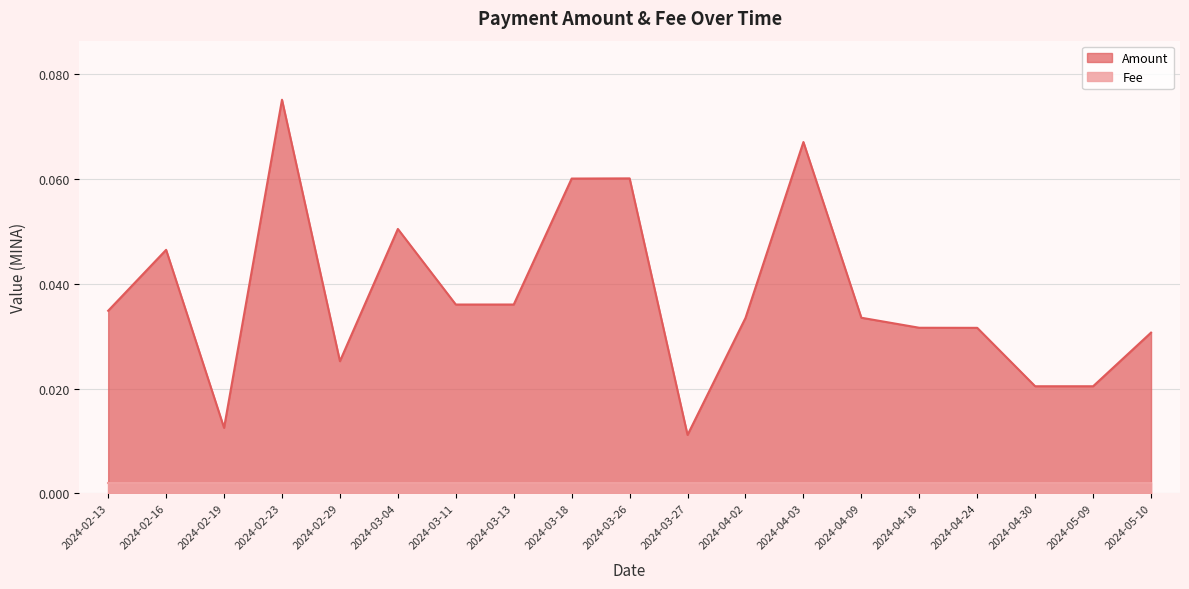

Between 2024-05-10 and 2024-03-13, which is larger?

2024-03-13